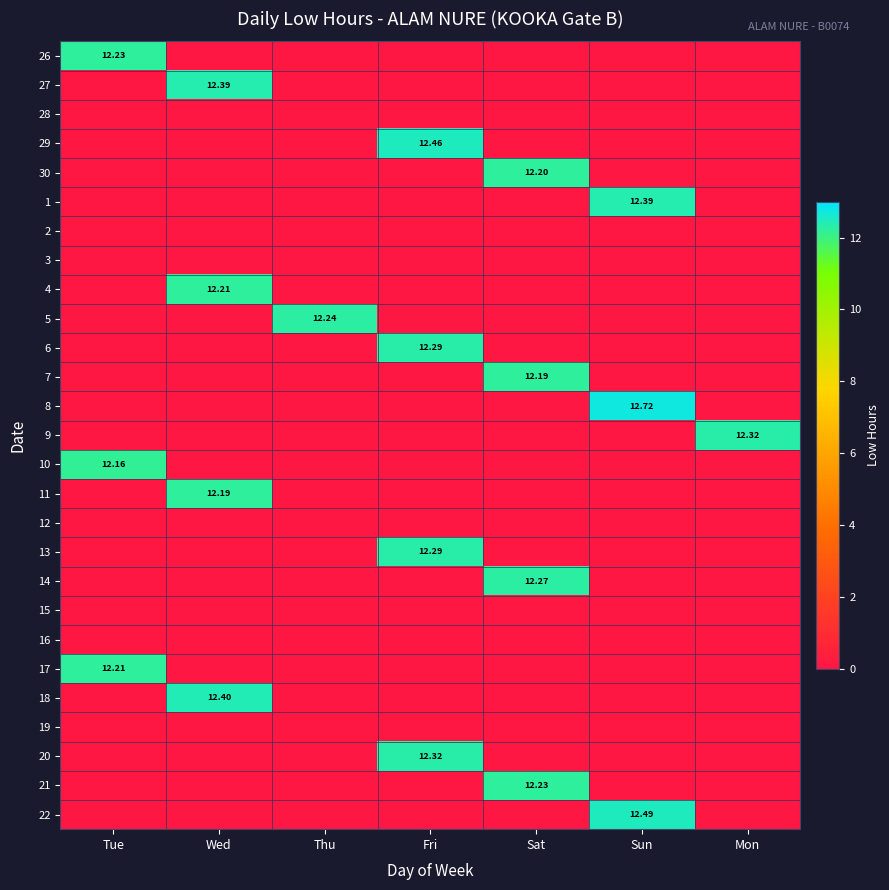

What is the difference between the highest and lowest values at Sun?

12.7